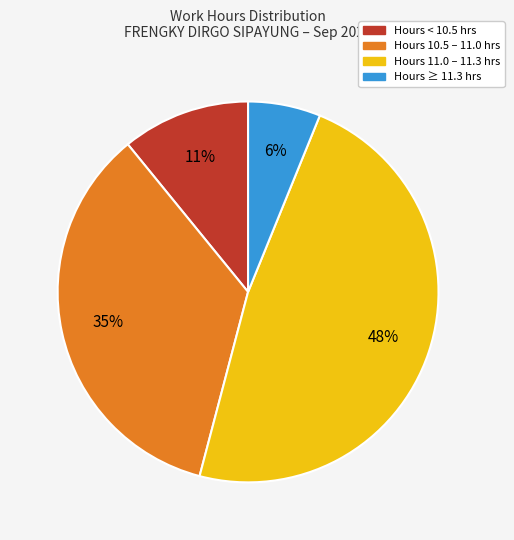

Is there any slice that represents more than half of the pie?

No